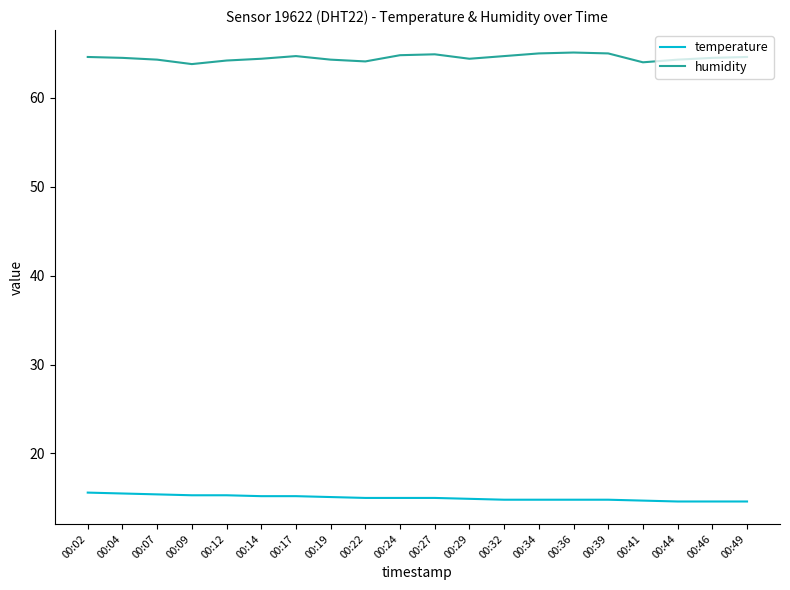

The value of humidity at 00:49 is 21.9. True or false?

False